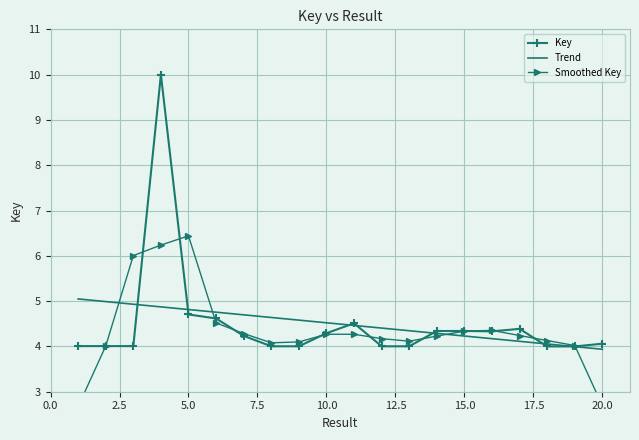

What are all the series names shown in the legend?

Key, Trend, Smoothed Key